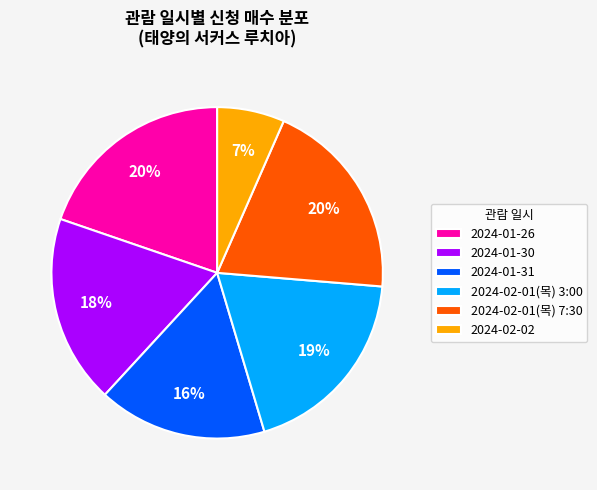

Is it true that 2024-01-26 is 9% of the pie?

False